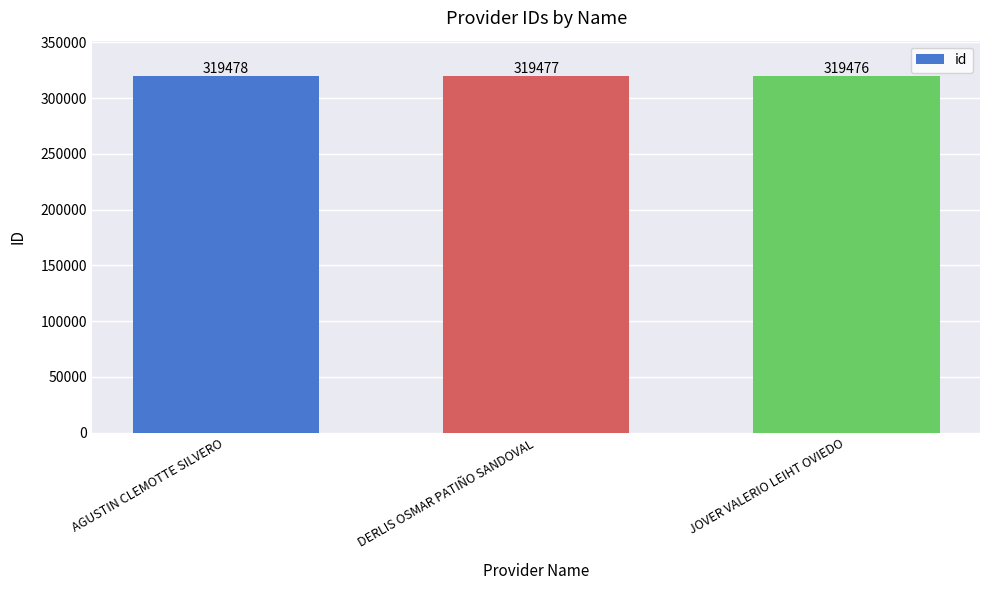

Between DERLIS OSMAR PATIÑO SANDOVAL and JOVER VALERIO LEIHT OVIEDO, which is larger?

DERLIS OSMAR PATIÑO SANDOVAL